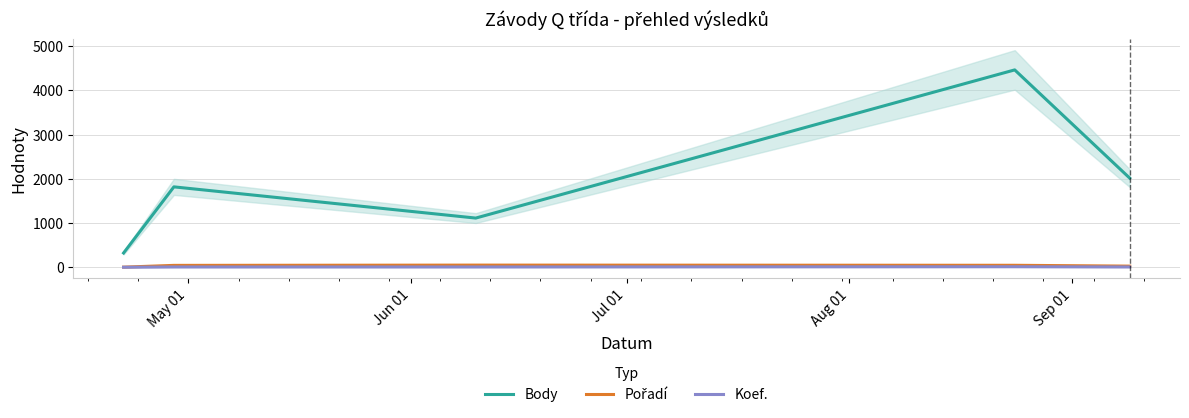

True or false: Body and Koef. cross at least once.

False